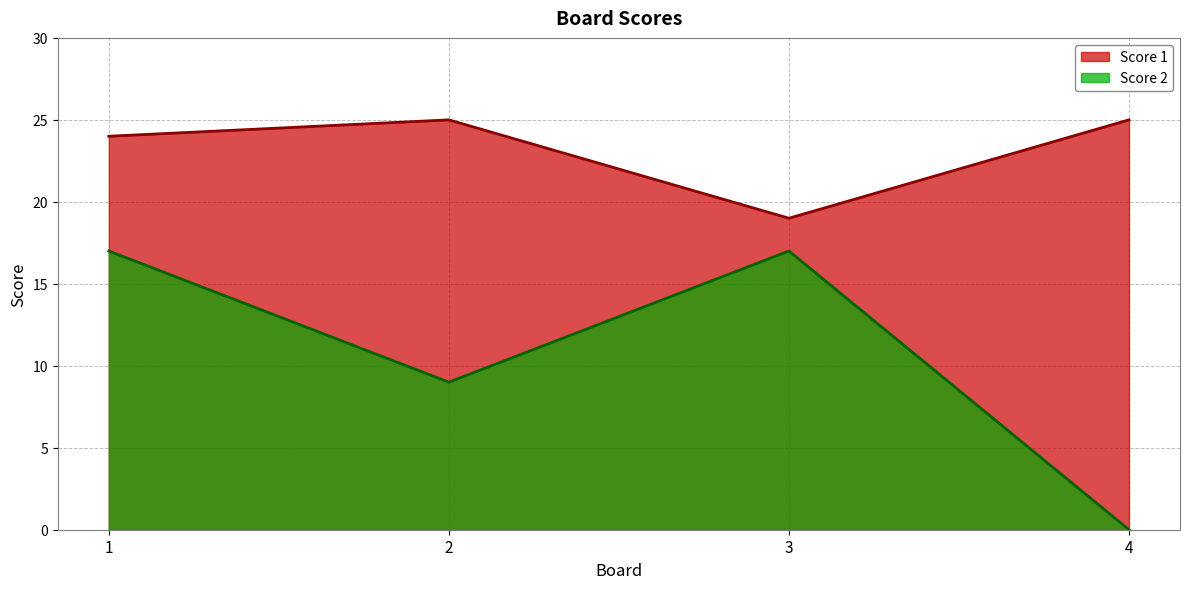

True or false: Score 2 and Score 1 intersect in this chart.

False